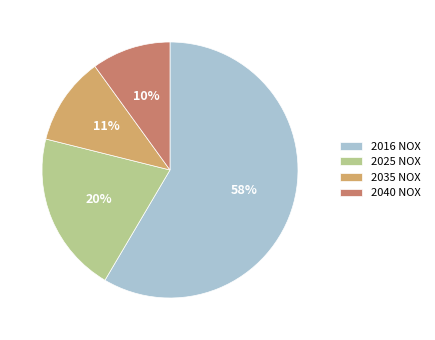

Which slice is the smallest?

2040 NOX